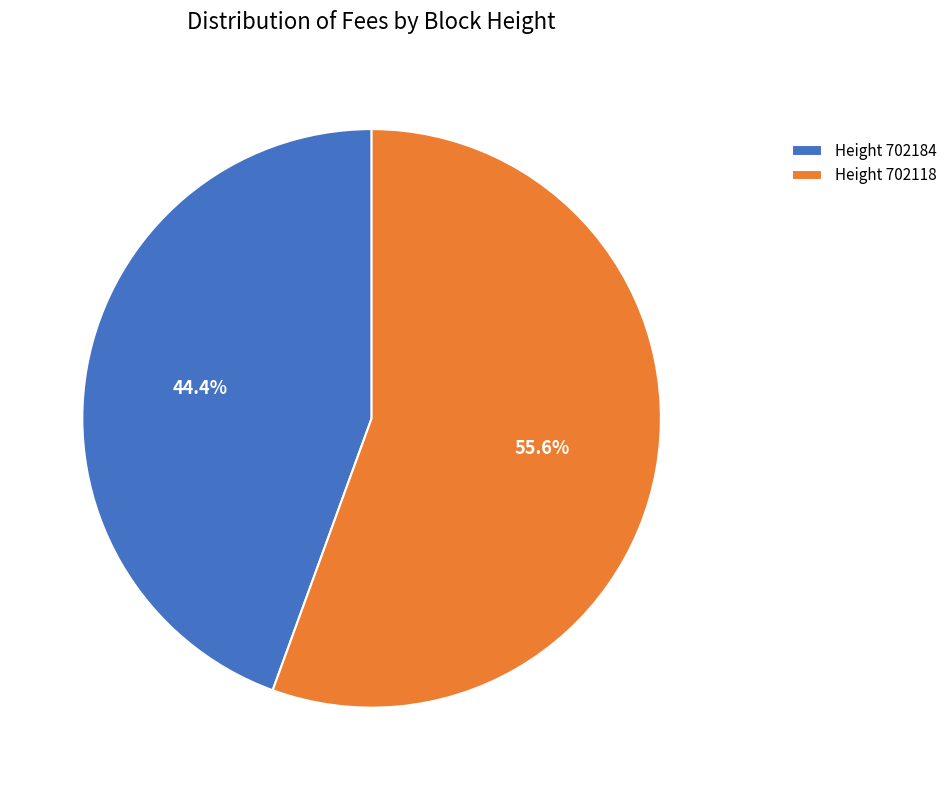

Is Height 702184 the majority of the pie?

No